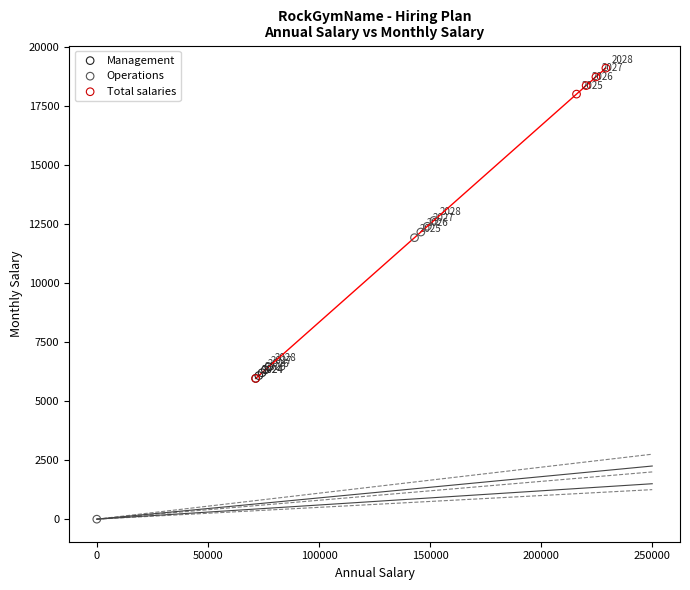

What are all the series names shown in the legend?

Management, Operations, Total salaries